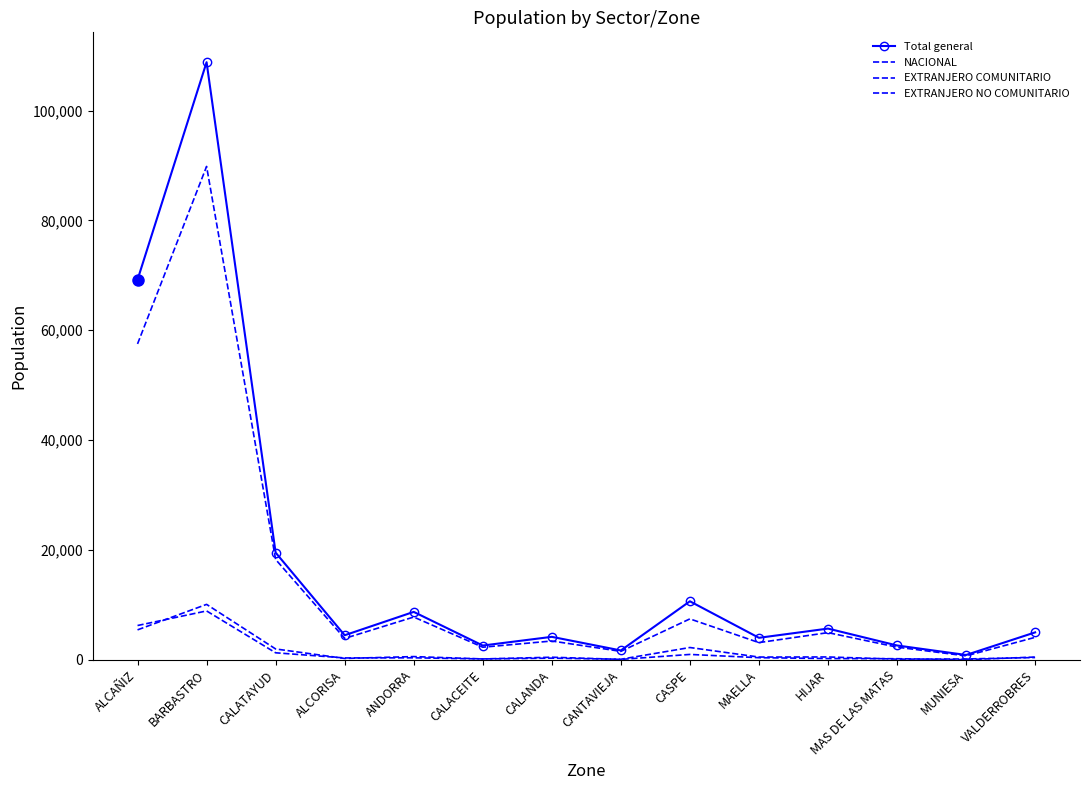

Which series has the widest spread of values?

Total general